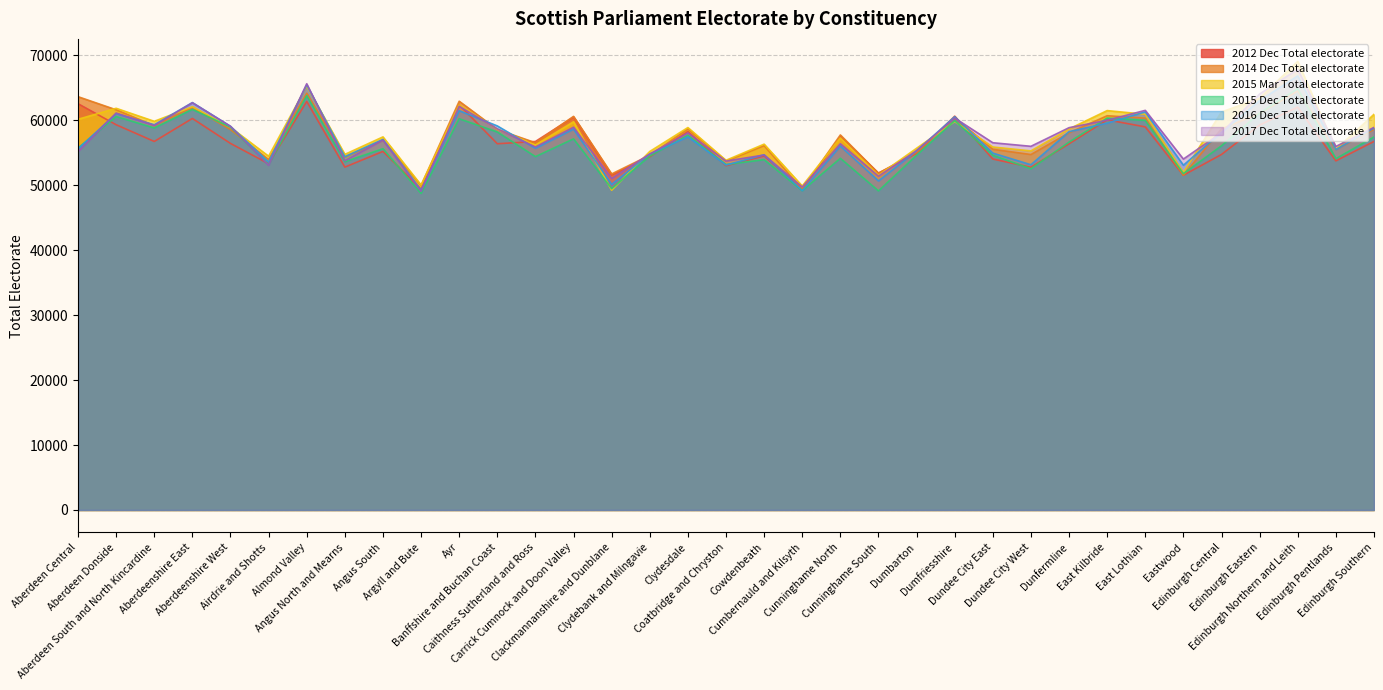

Rank the series by their maximum value, from lowest to highest.

2012 Dec Total electorate, 2014 Dec Total electorate, 2015 Dec Total electorate, 2016 Dec Total electorate, 2017 Dec Total electorate, 2015 Mar Total electorate